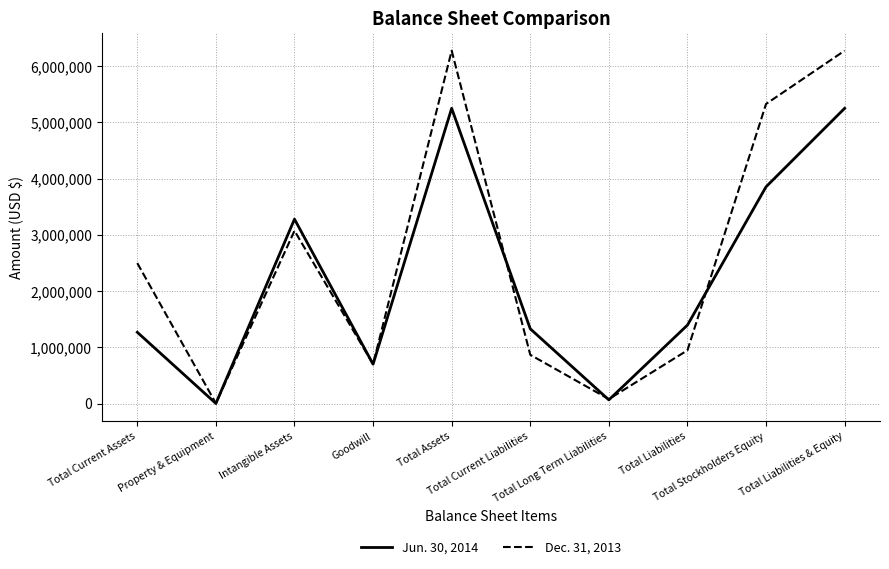

Does the chart have visible grid lines?

Yes